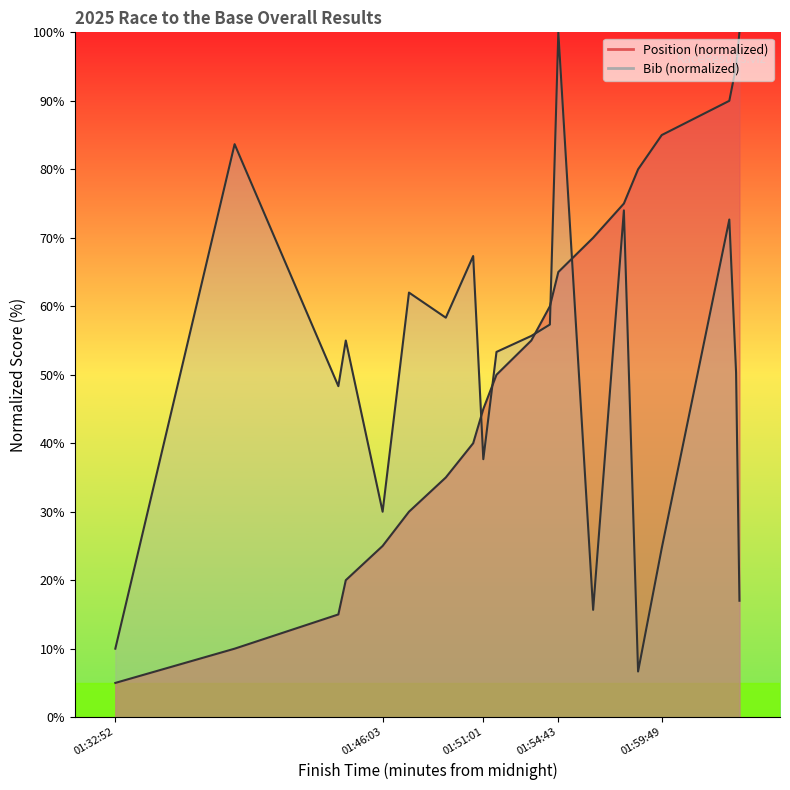

At how many categories does at least one series exceed 17?

19